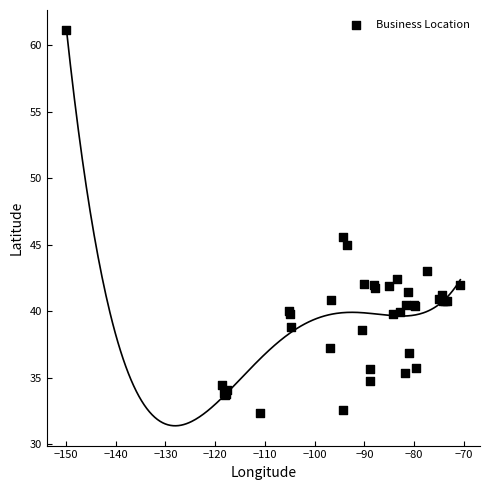

What Y value in the scatter plot is closest to 46?

45.6